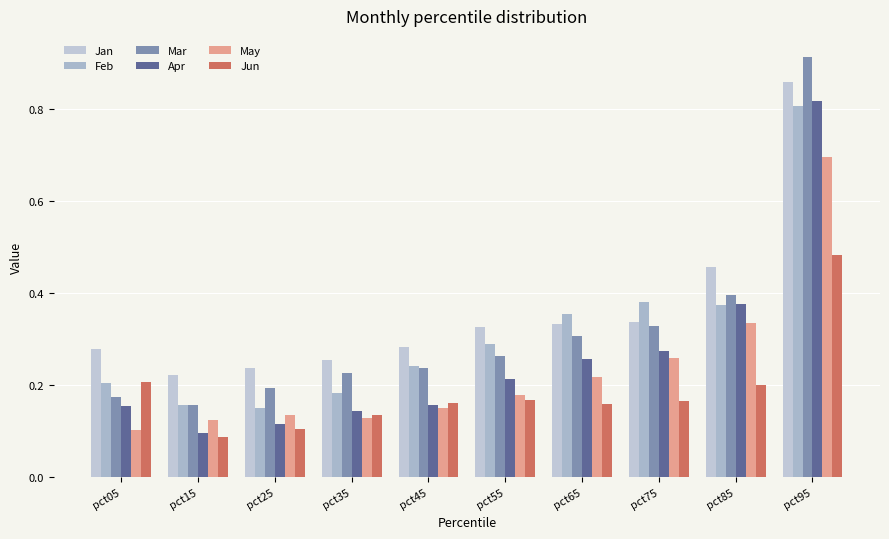

Does the chart contain stacked bars?

No